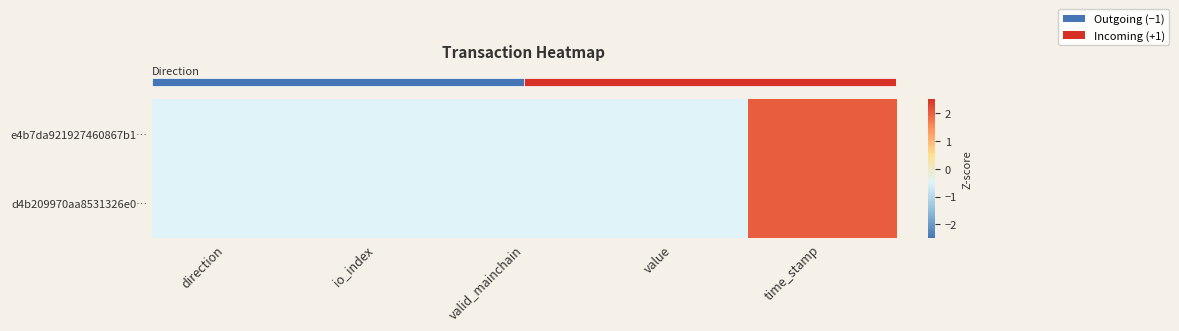

What is the total value across all series at valid_mainchain?

-1.0